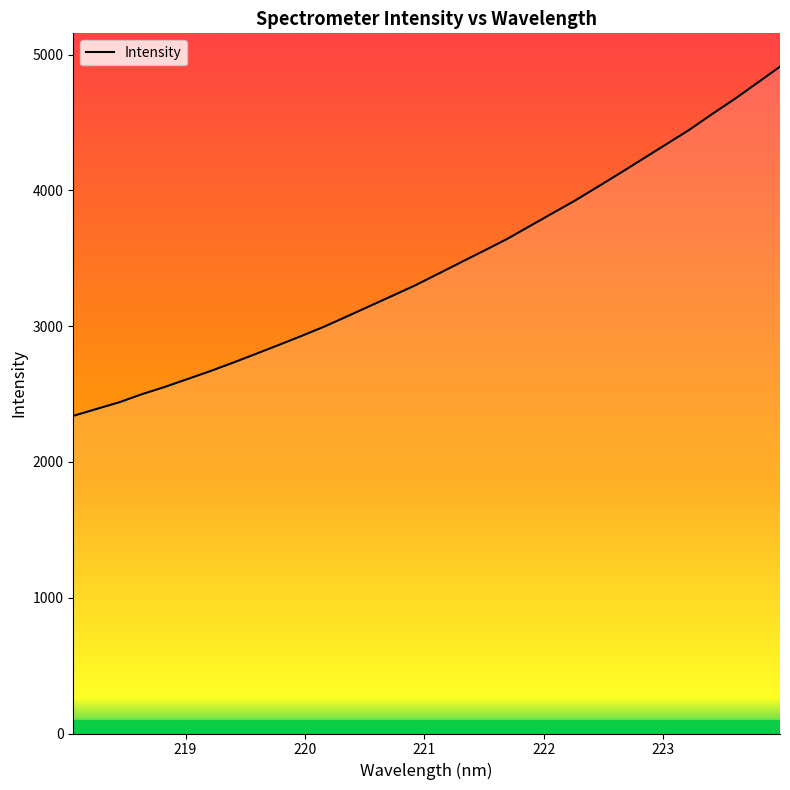

What is the label of the 29th point from the right?

221